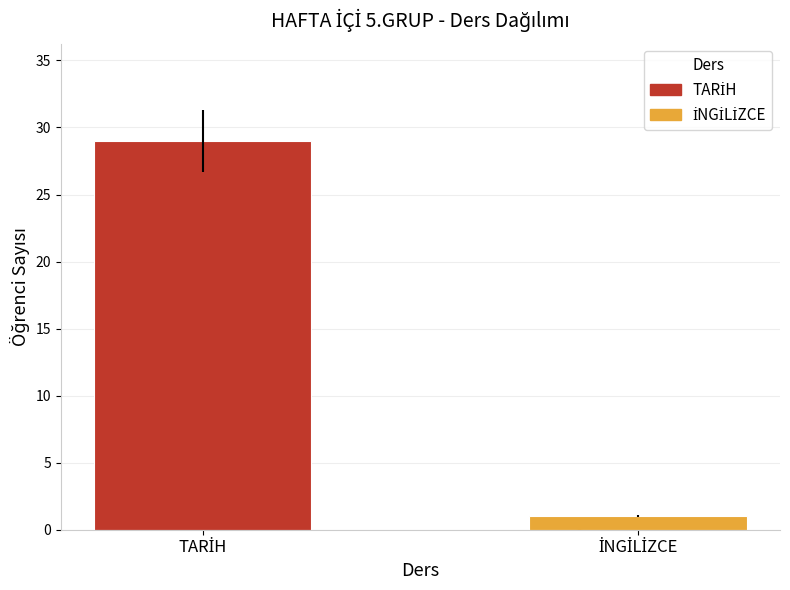

Between İNGİLİZCE and TARİH, which is larger?

TARİH